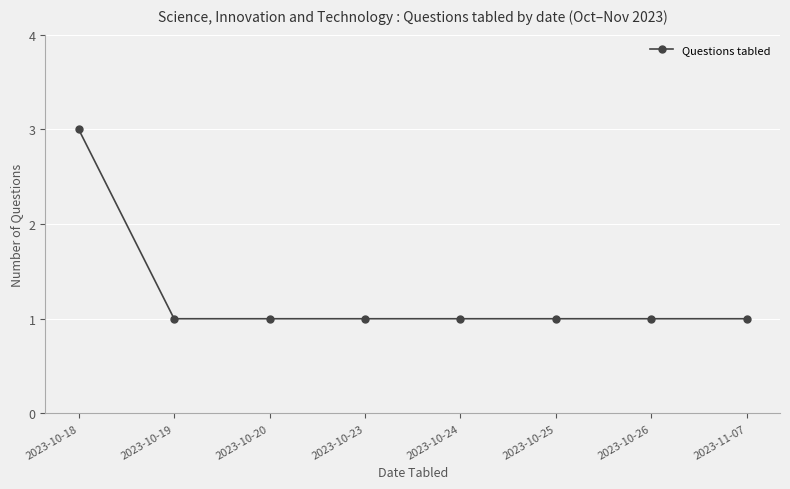

Approximately how many times larger is the value at 2023-11-07 compared to 2023-10-23?

1.0